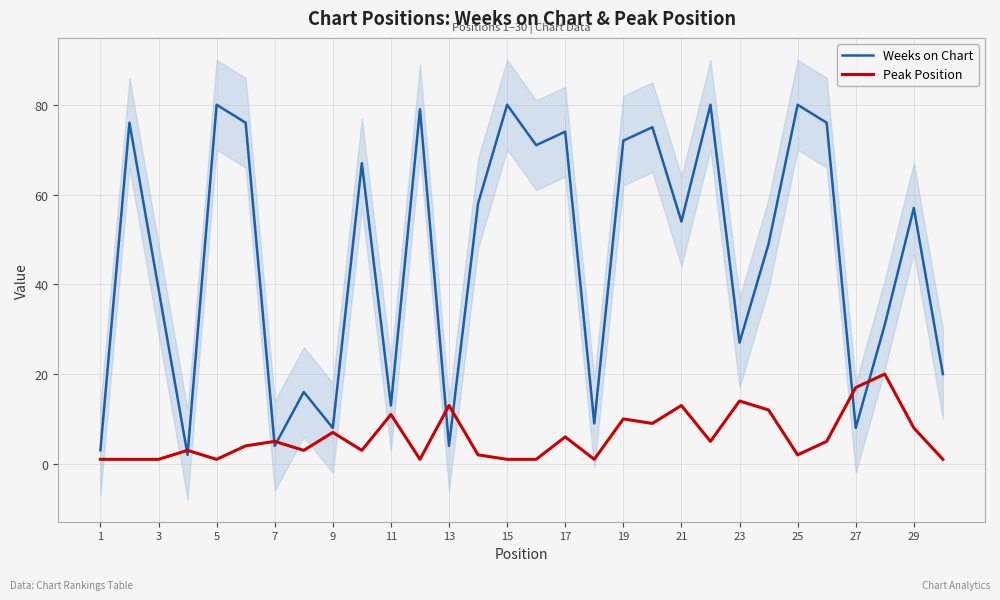

Count the number of categories in the chart.

30